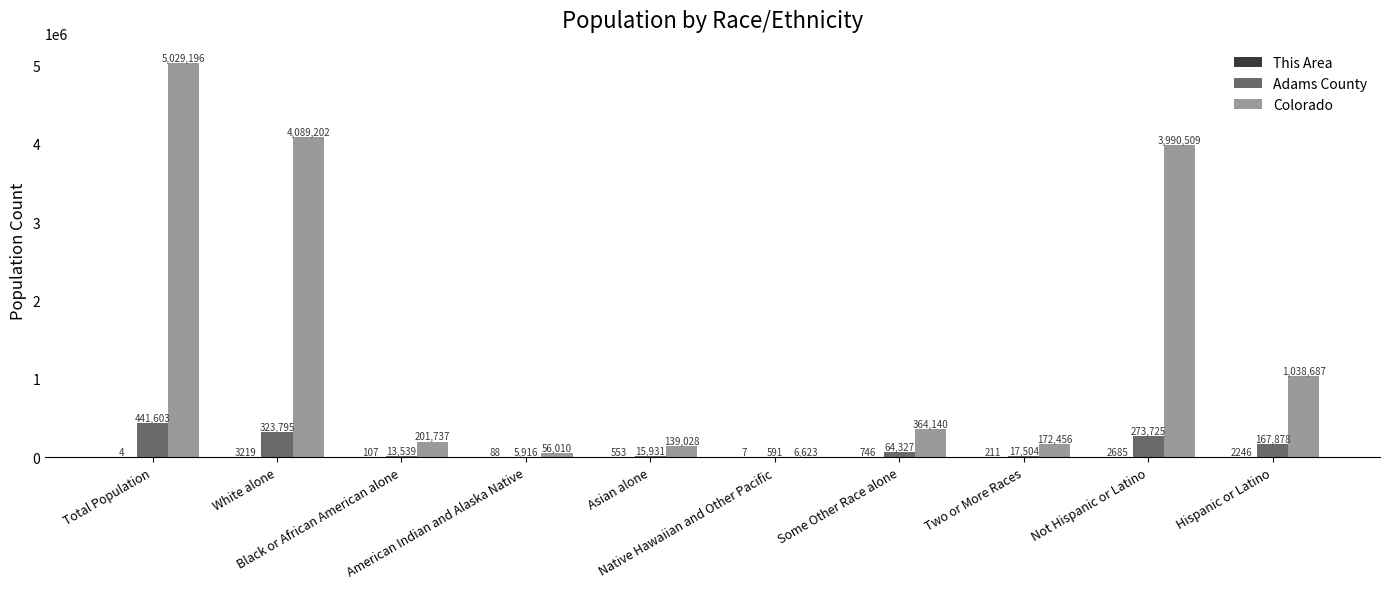

What is the sum of the Colorado values at Not Hispanic or Latino and Total Population?

9019705